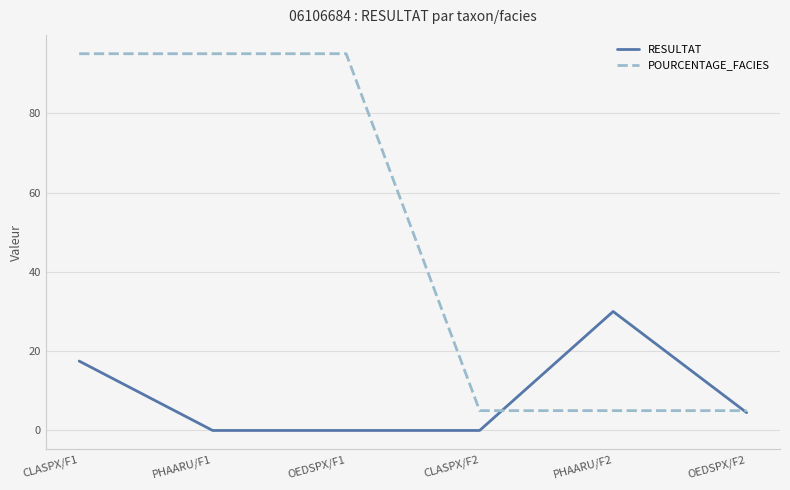

Where do POURCENTAGE_FACIES and RESULTAT first cross each other?

CLASPX/F2 and PHAARU/F2